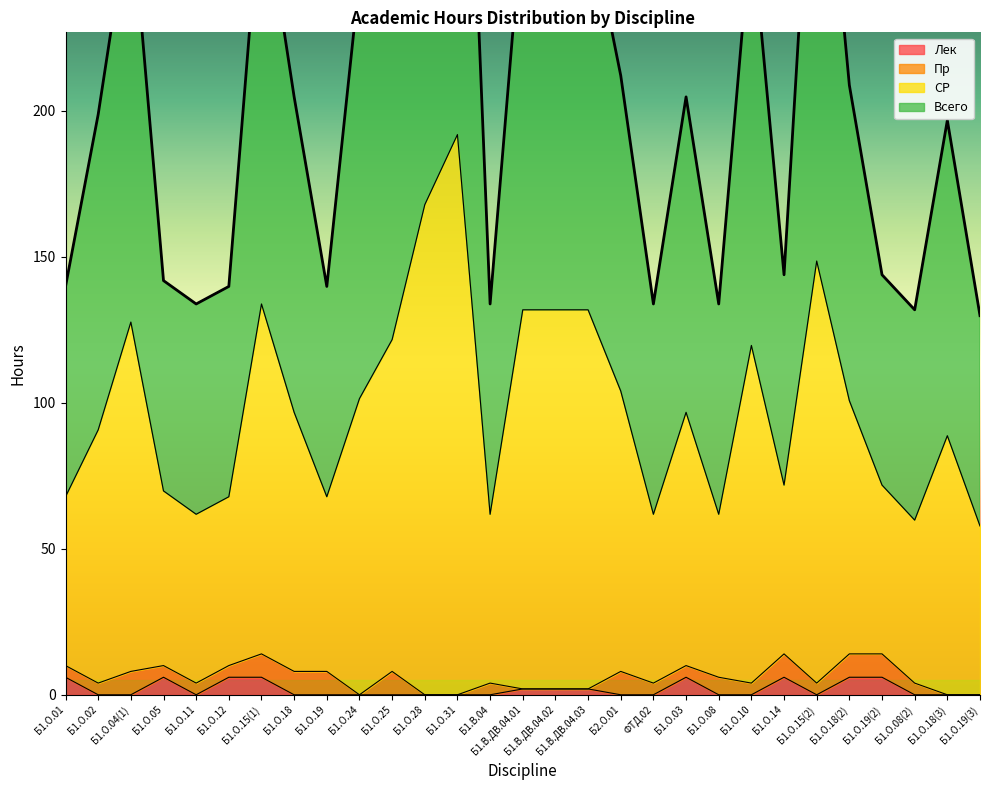

The СР series shows 61.8 at Б1.О.08. True or false?

True